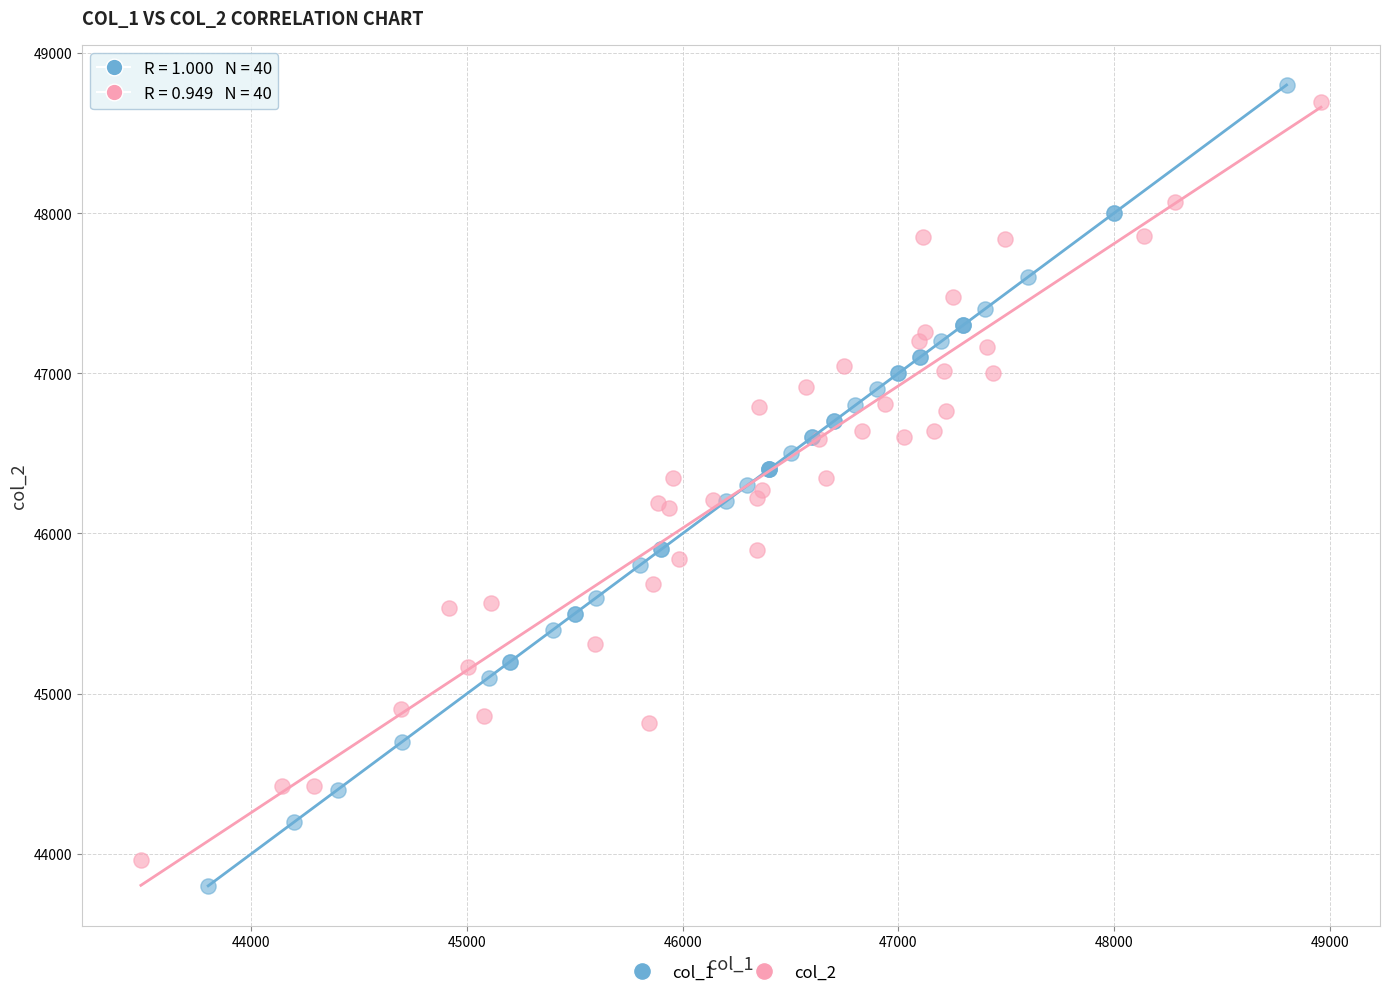

Which series contains the highest Y value?

col_1